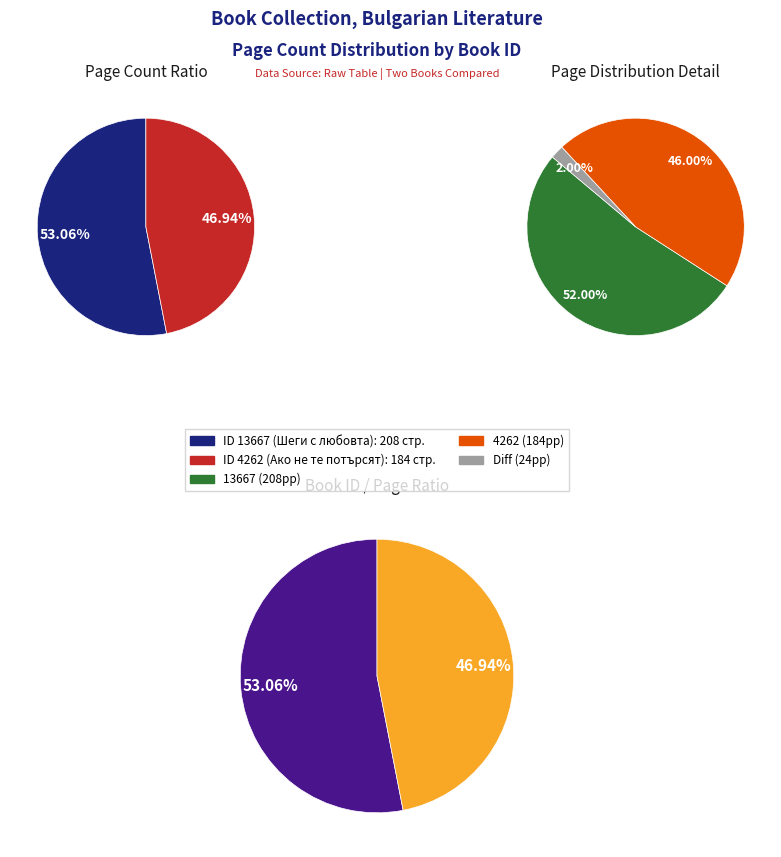

To the nearest percent, what is the combined percentage of 13667 and 4262?

100%